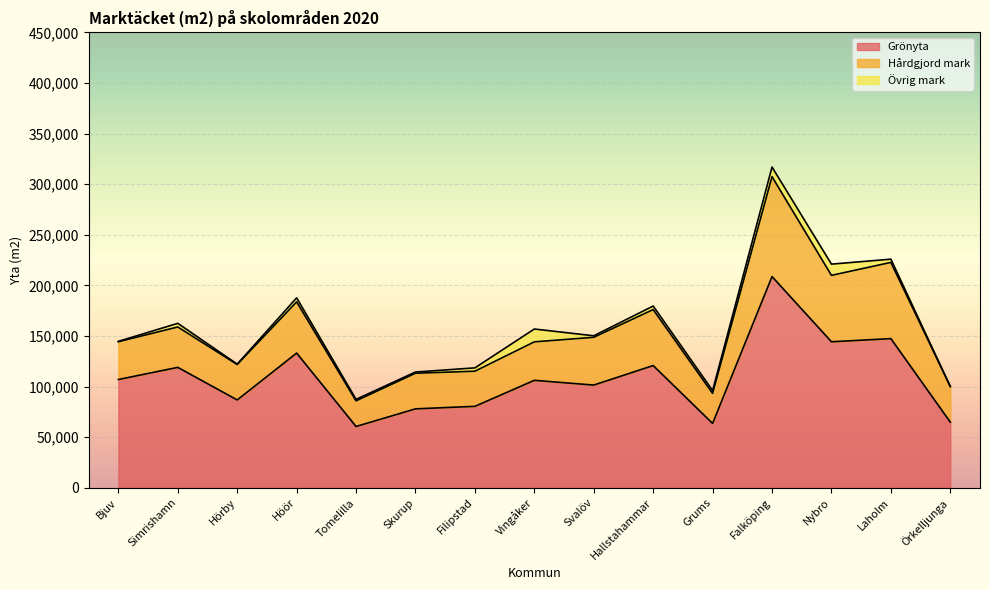

Which series has the largest total across all categories?

Grönyta